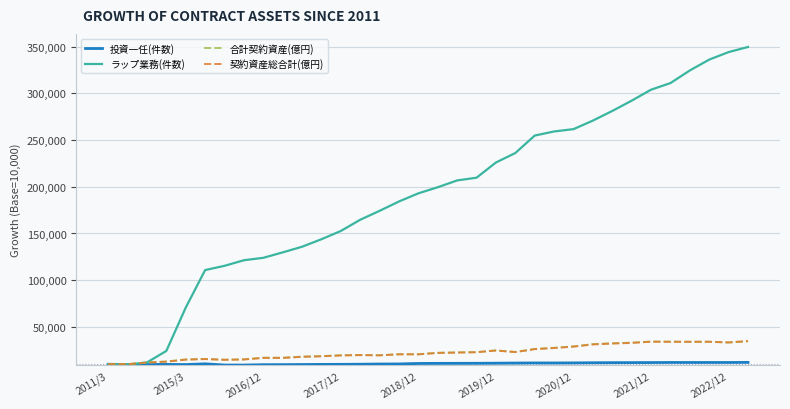

Which series has the largest range (max minus min)?

ラップ業務(件数)